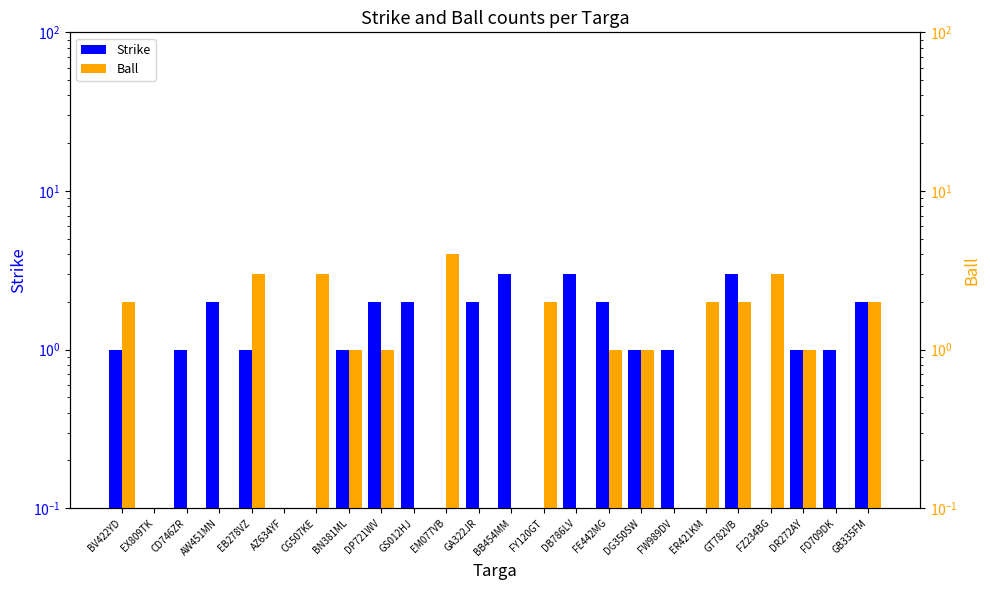

The value of Strike at FW989DV is 1. True or false?

True